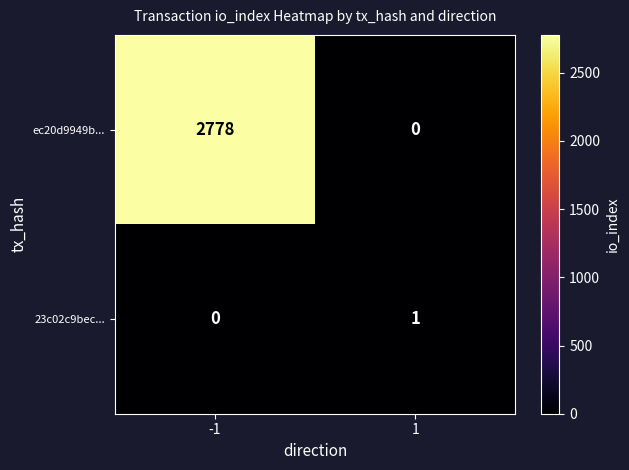

At which category does the chart reach its peak across all series?

-1